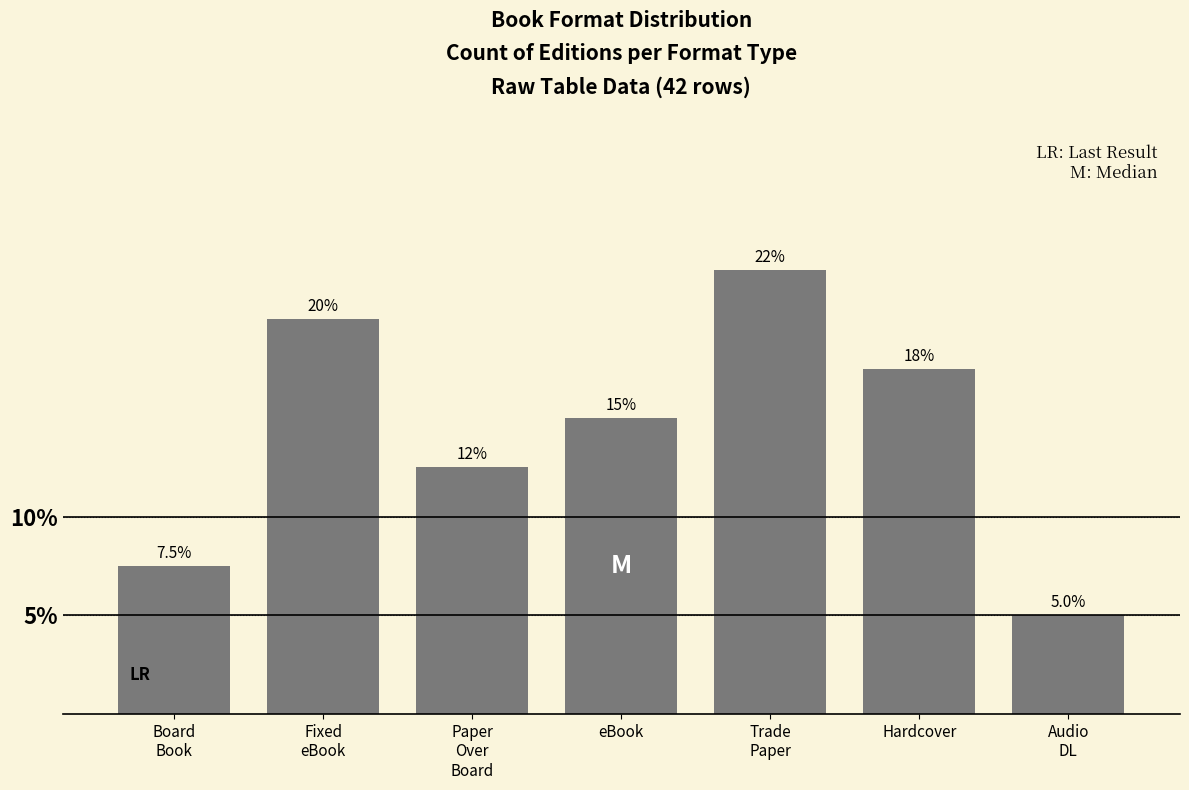

Reading left to right, transcribe all the data shown in this chart.

7.5	20.0	12.5	15.0	22.5	17.5	5.0